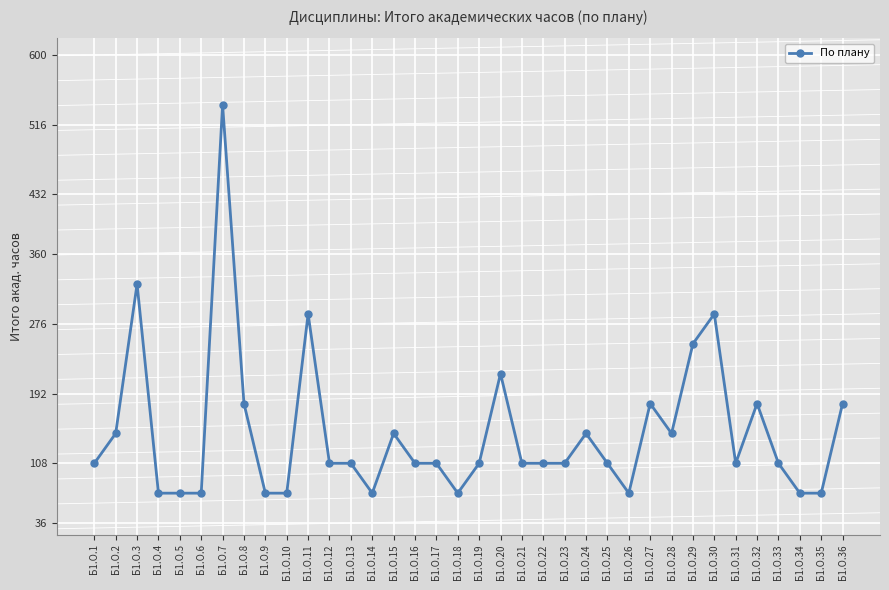

What is the average value?

145